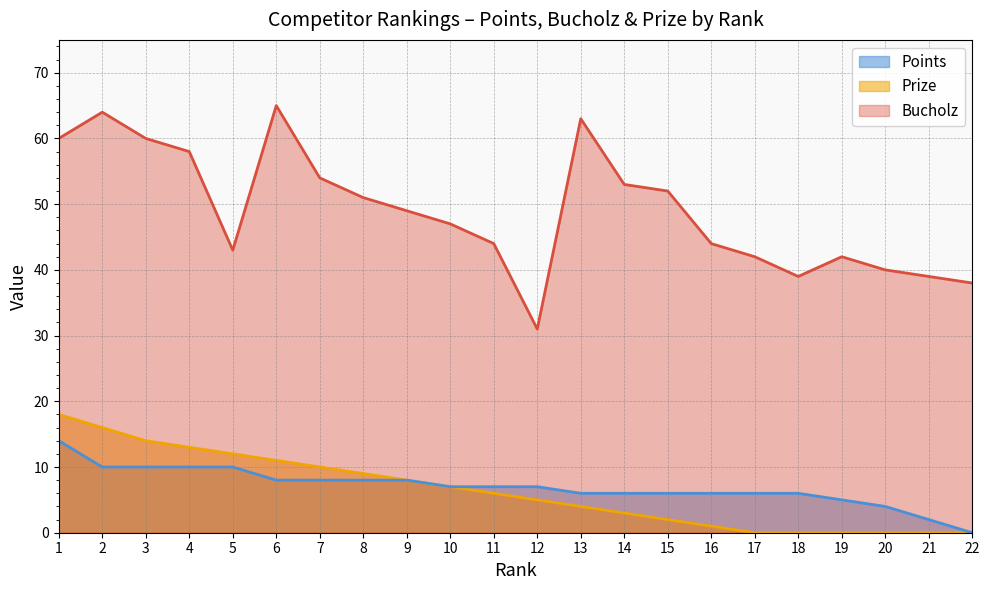

At which category does Bucholz reach its first local peak?

2